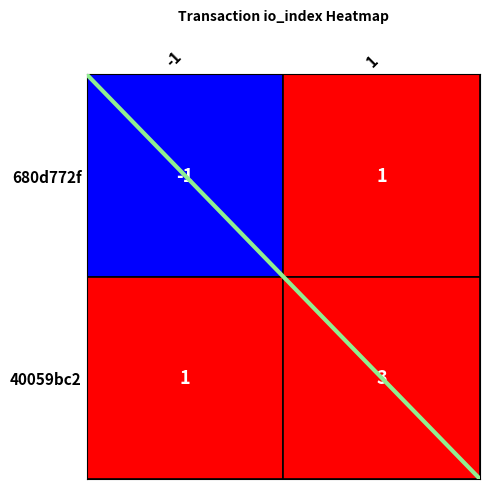

Count the 40059bc26785b9d5273eca701620f13fcc2e394 values in the range 1 to 3.

2